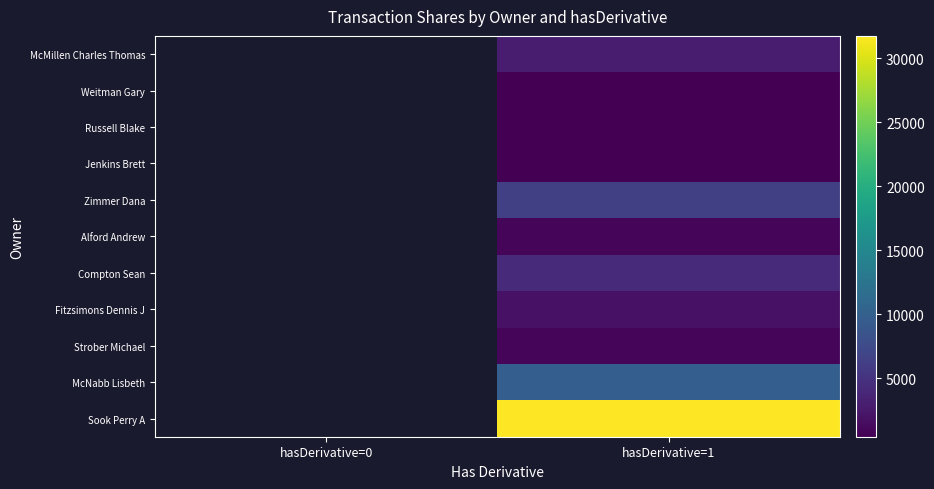

At hasDerivative=1, list the series in order from largest to smallest.

Sook Perry A, McNabb Lisbeth, Zimmer Dana, Compton Sean, McMillen Charles Thomas, Fitzsimons Dennis J, Strober Michael, Alford Andrew, Jenkins Brett, Russell Blake, Weitman Gary